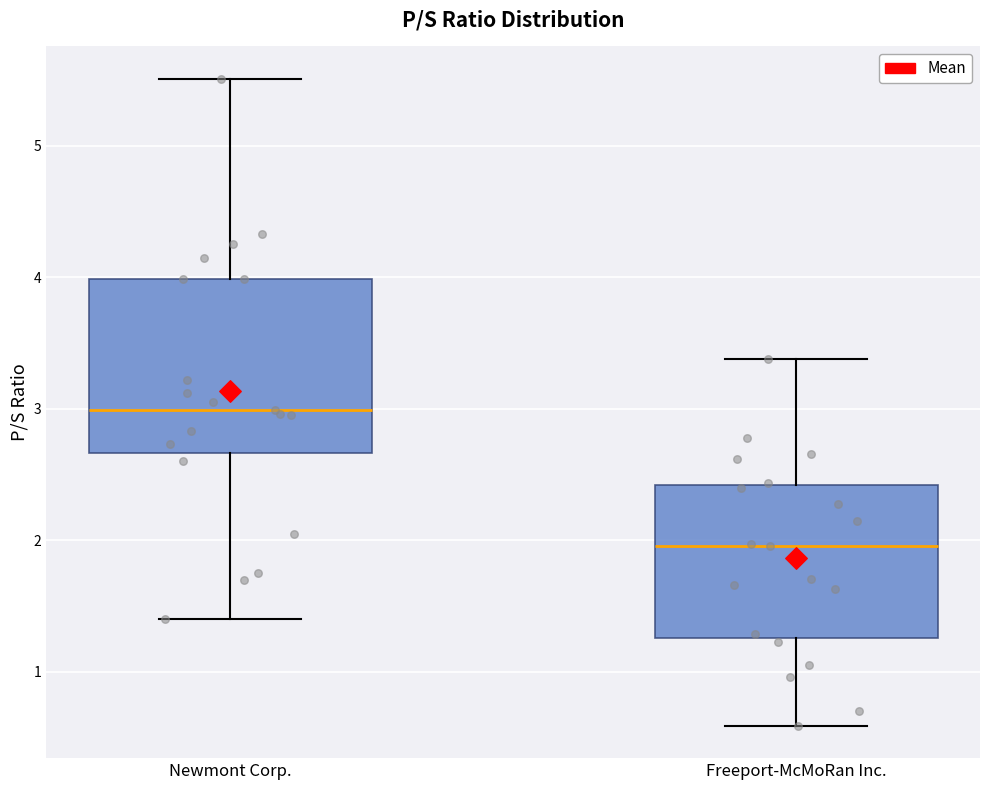

Which box is the tallest, from its lower edge to its upper edge?

Newmont Corp.